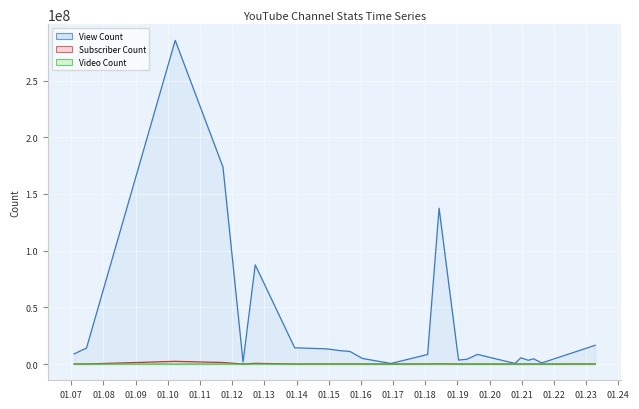

How many lines are shown in the chart?

3